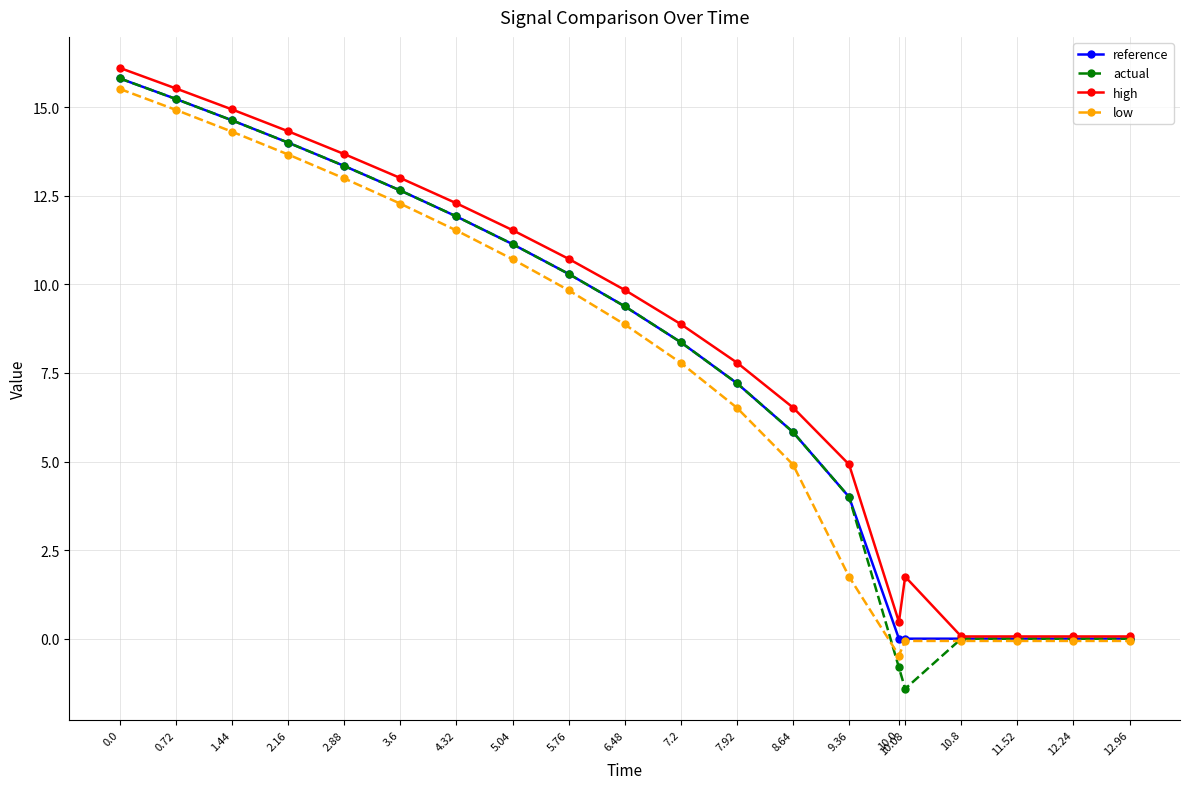

How many data points in low are less than 8?

10